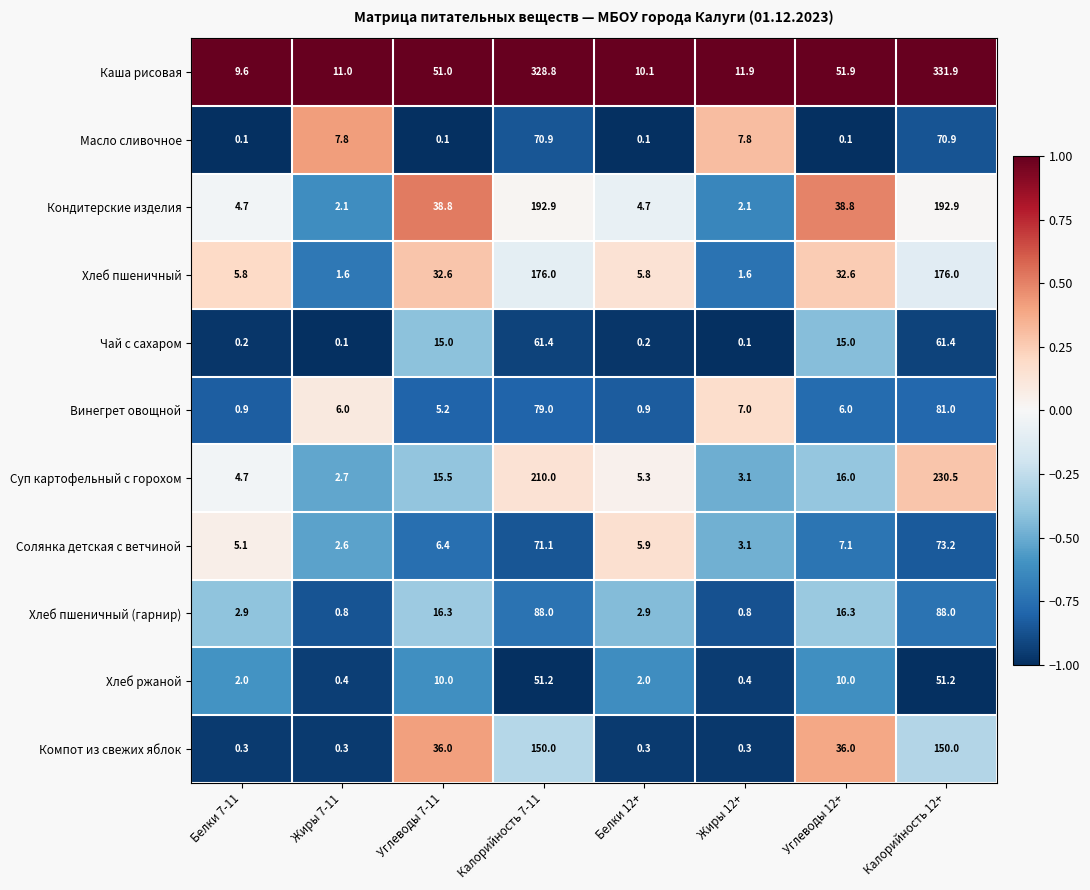

How many series are shown in this chart?

11